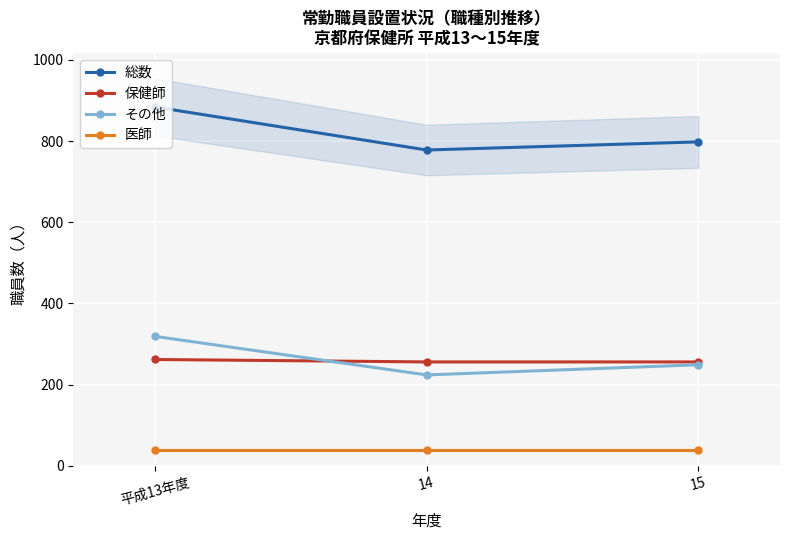

Is this an area chart (filled region under the line)?

No